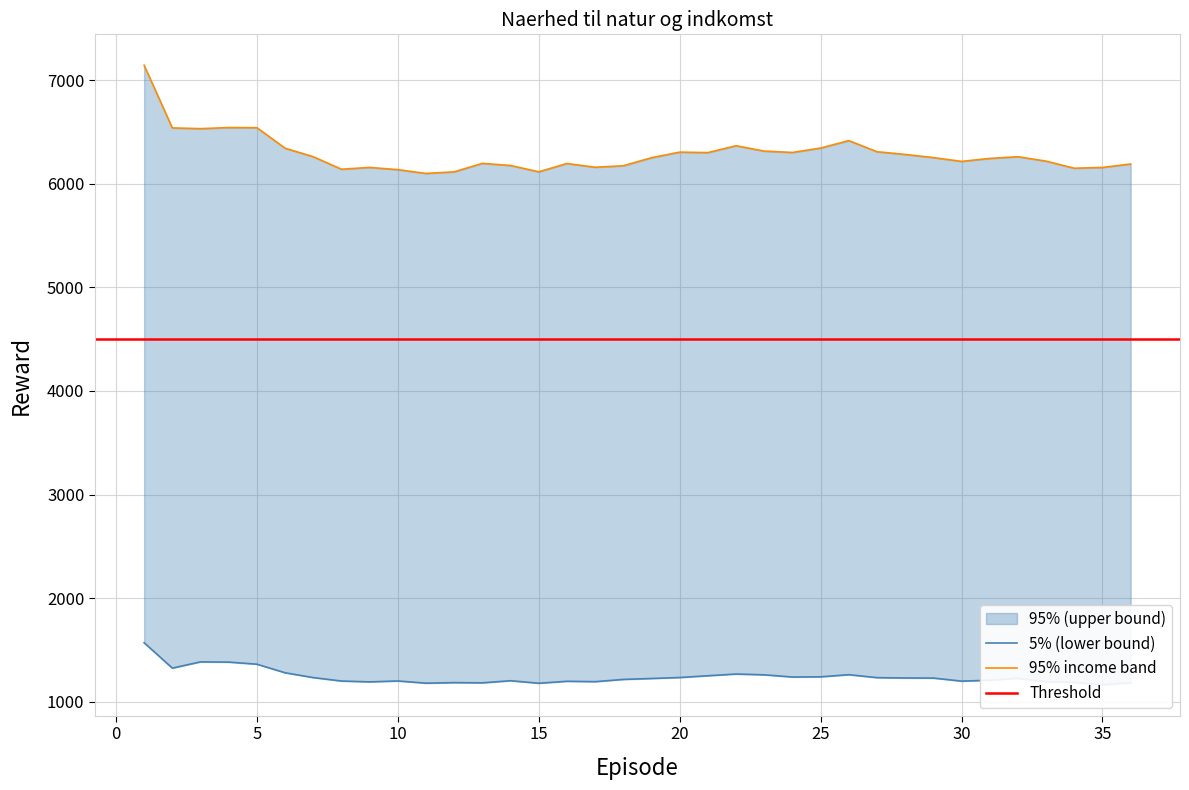

What is the greatest value displayed?

7143.5